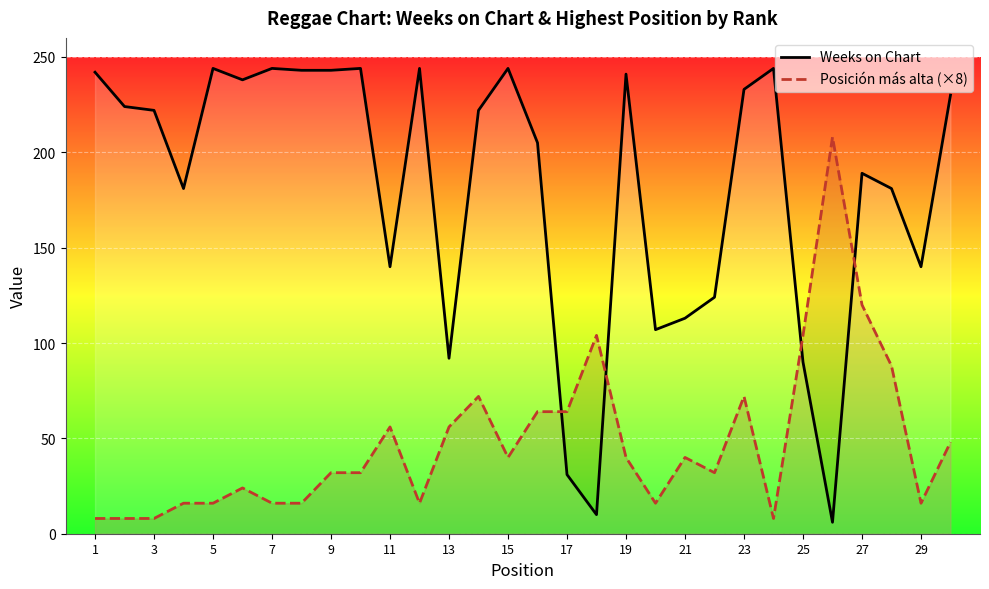

Which series has the largest range (max minus min)?

Weeks on Chart